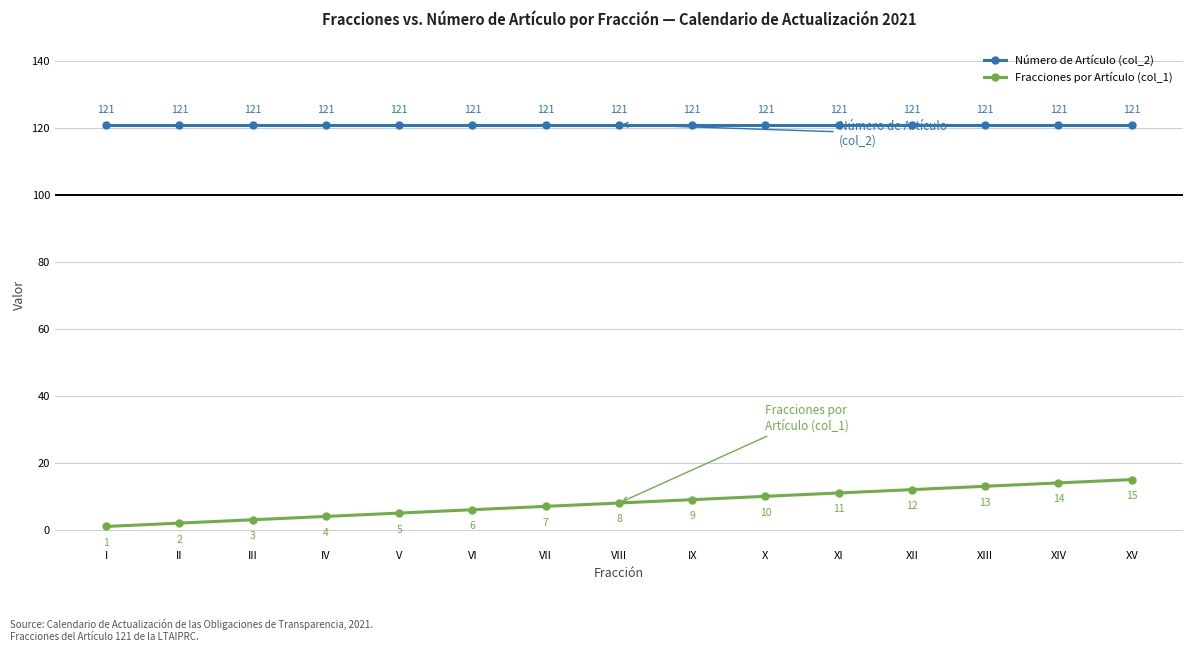

The value of Fracciones por Artículo (col_1) at IV is 4. True or false?

True